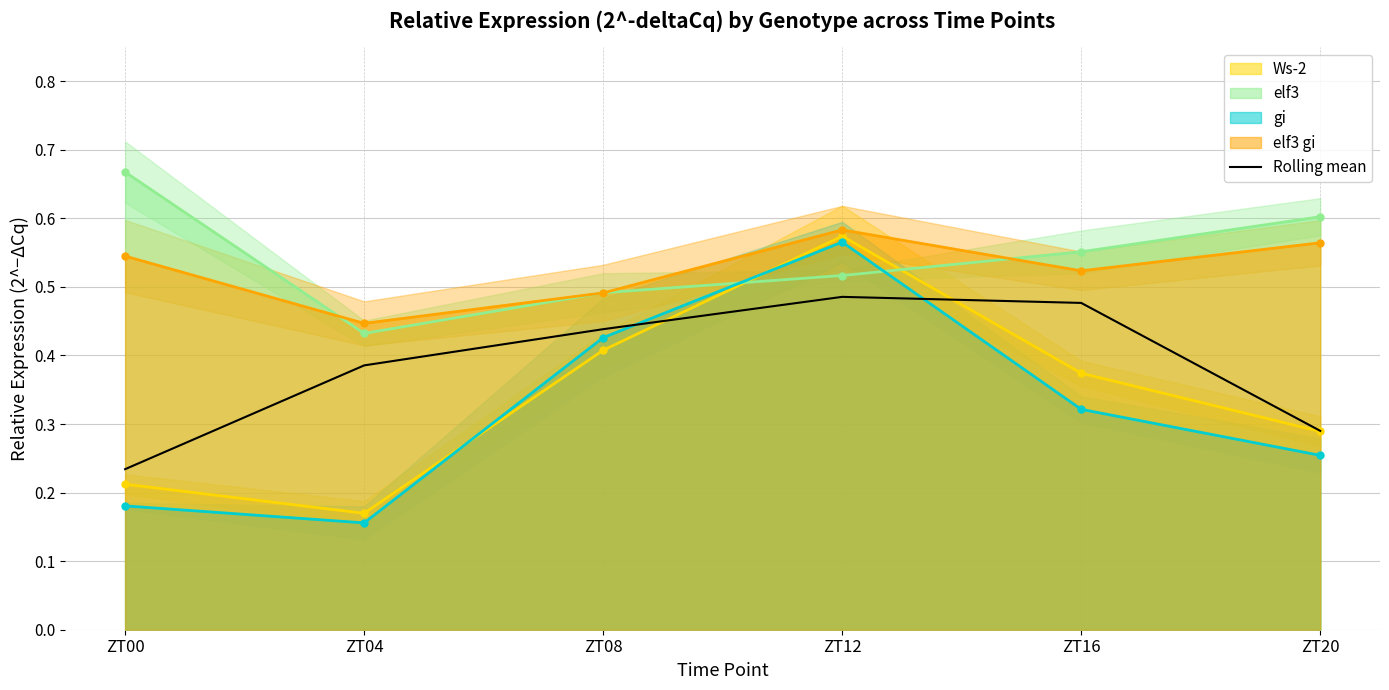

At which label is the value closest to 0?

ZT00